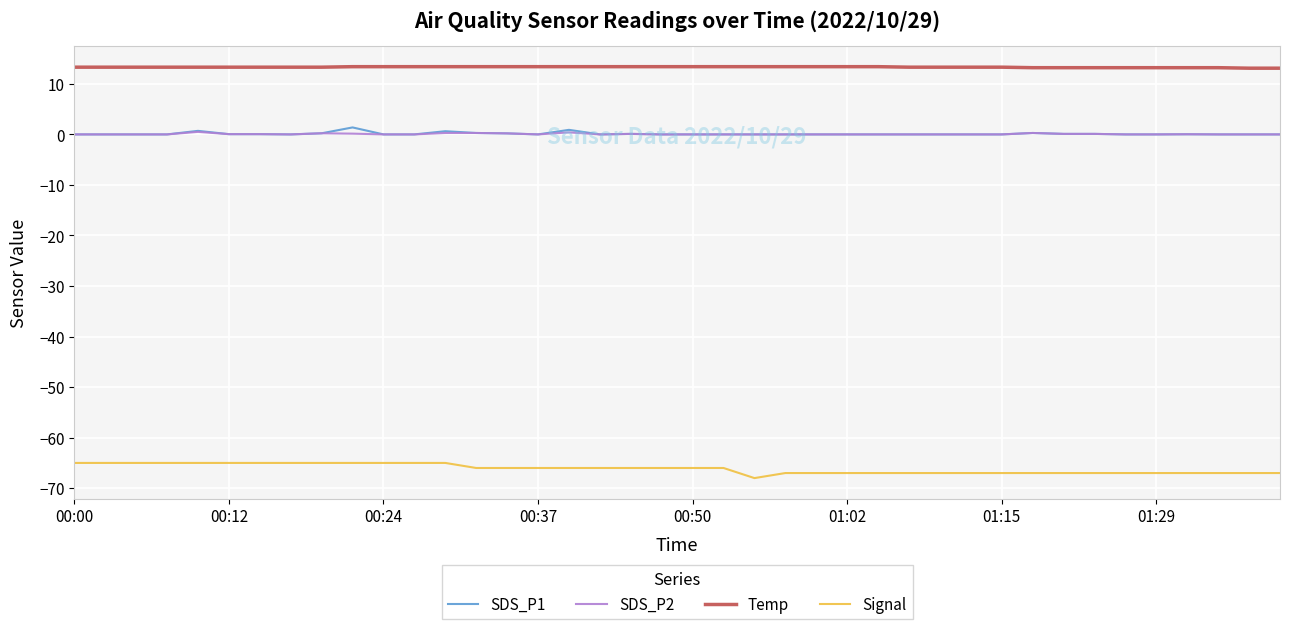

Which series has the largest total across all categories?

Temp